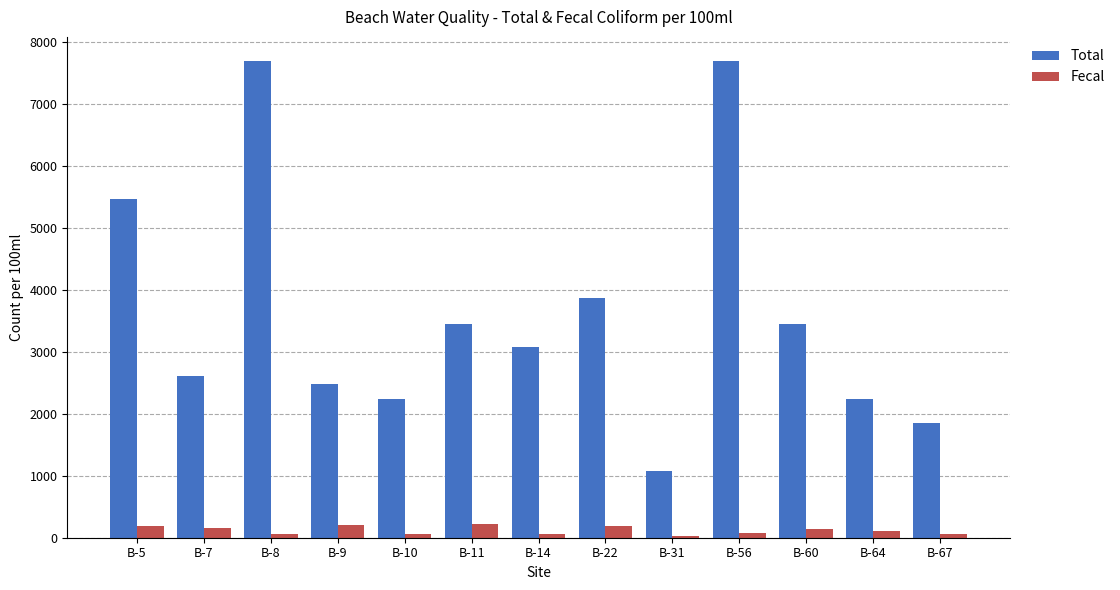

How many data points in Fecal are less than 112?

6